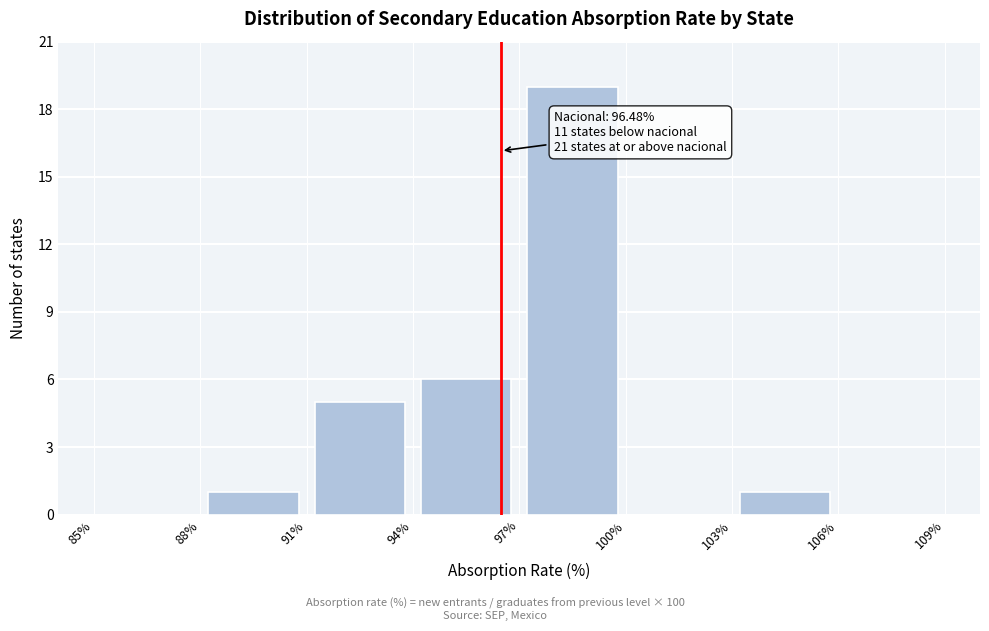

Over which range of the x-axis is the bar tallest?

97% to 100%